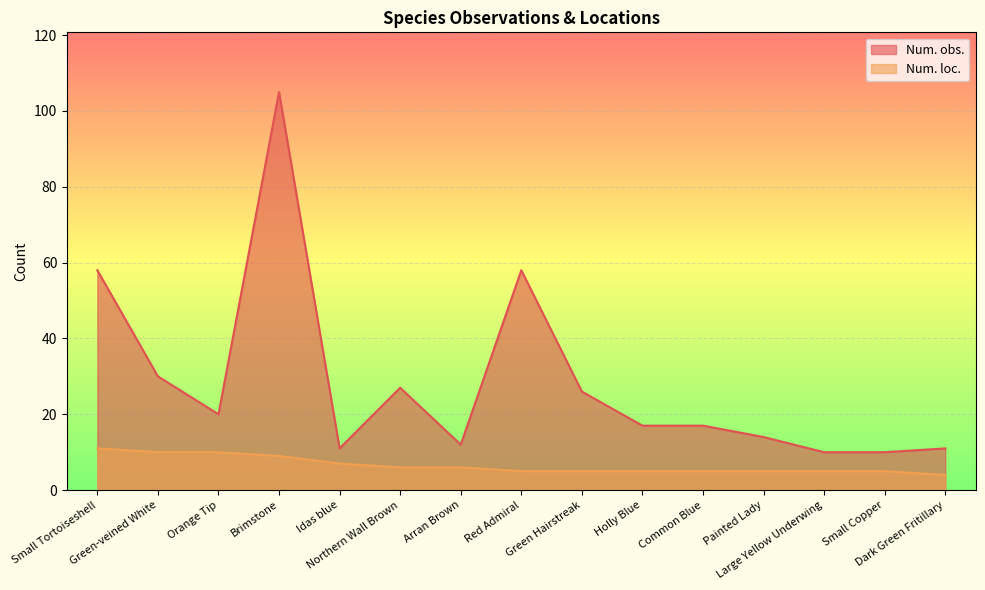

At which label does Num. loc. reach its minimum?

Dark Green Fritillary